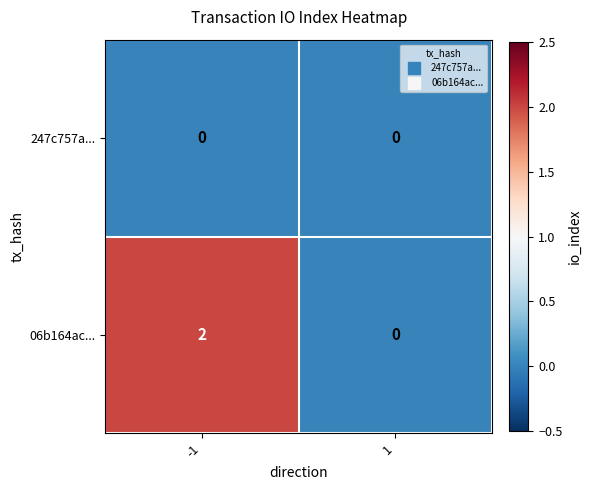

True or false: 06b164ac... has a value of 0 at 1.

True